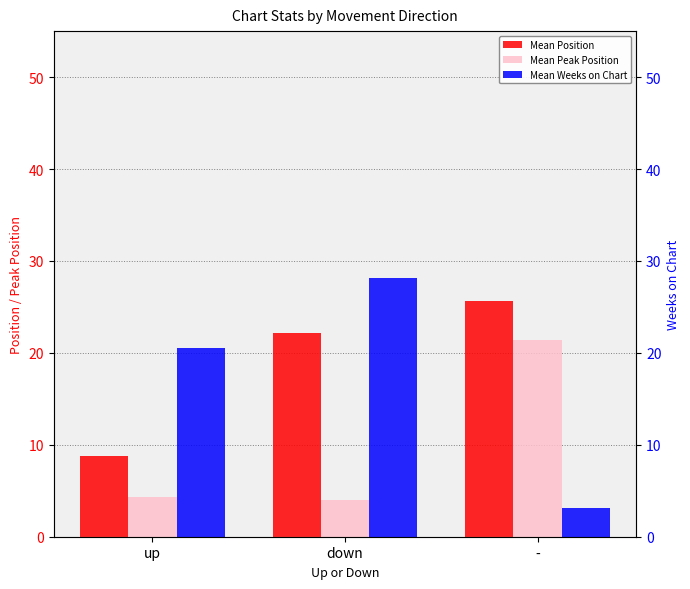

What is the difference between the Mean Position values at down and -?

3.5